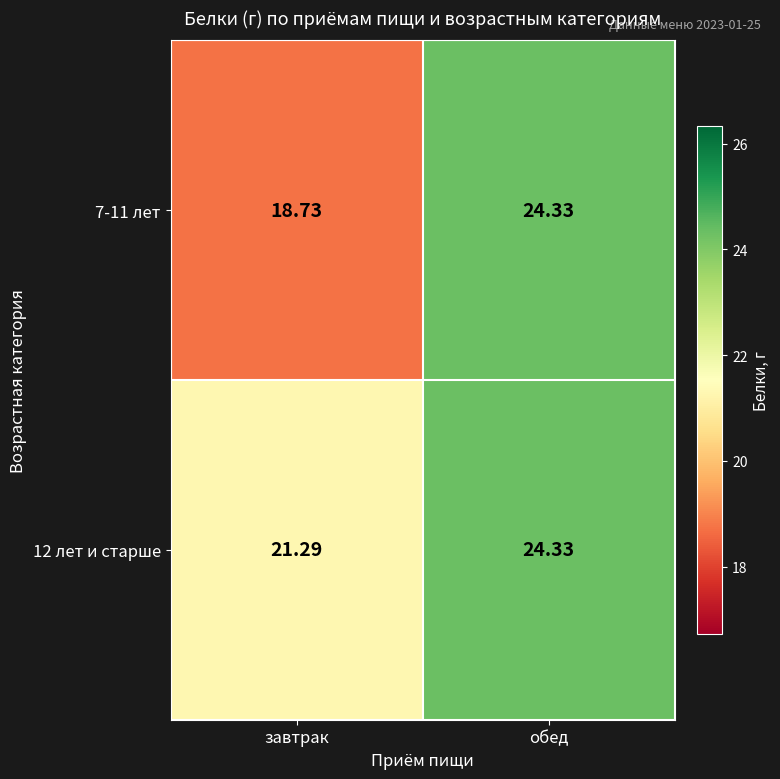

At which label does 12 лет и старше reach its minimum?

завтрак